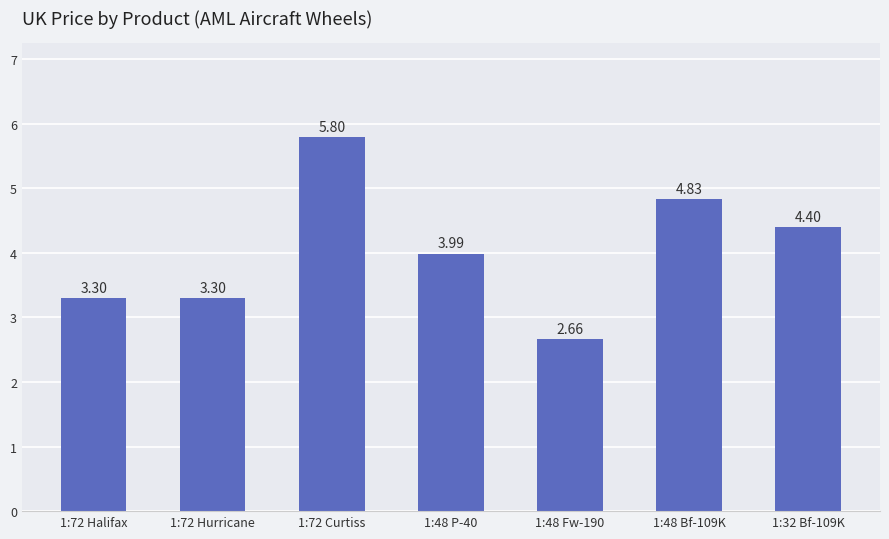

What is the difference between the values at 1:48 P-40 and 1:72 Curtiss?

1.8